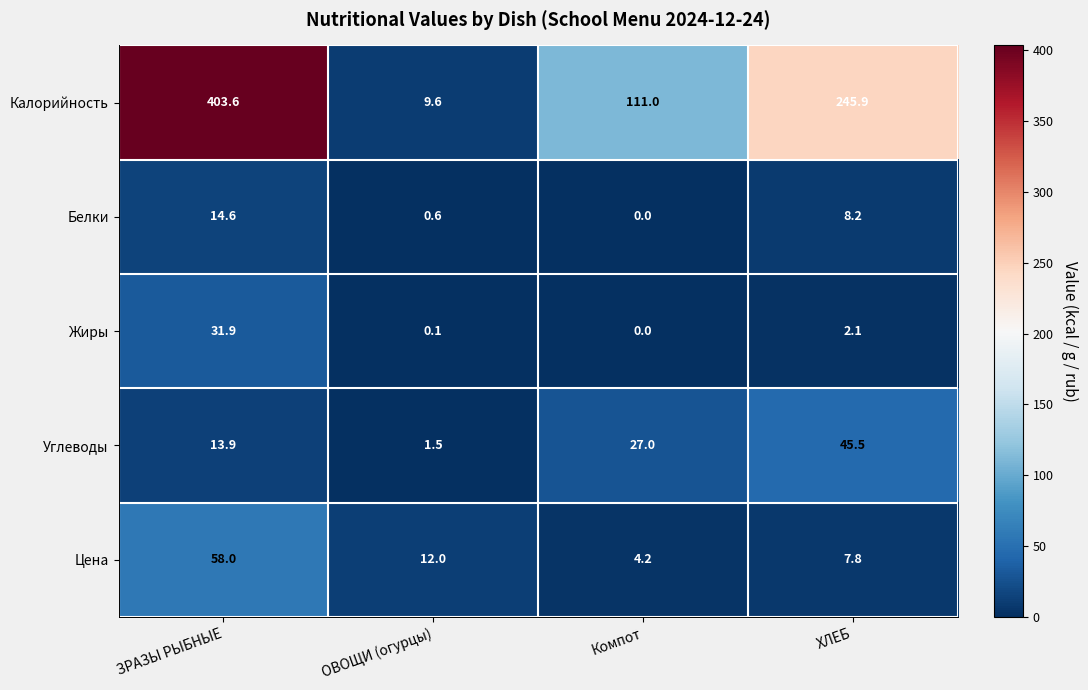

Which category has the highest value across all series?

ЗРАЗЫ РЫБНЫЕ